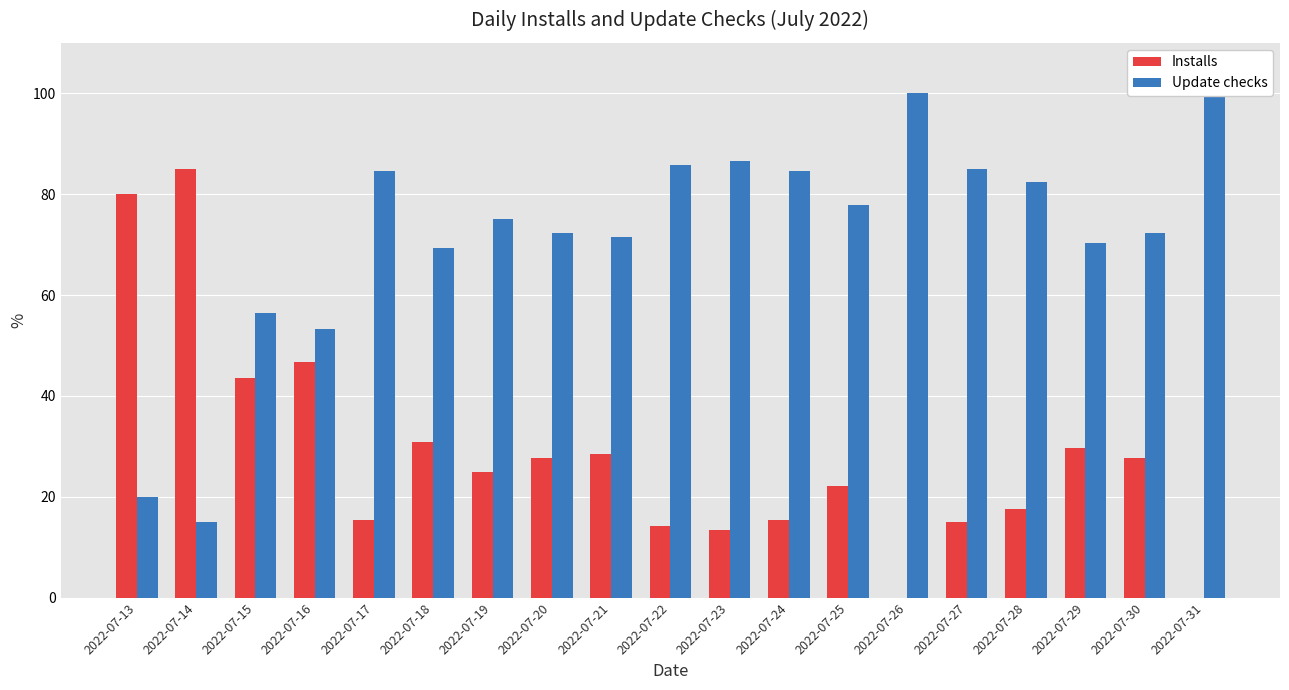

Are the bars horizontal?

No